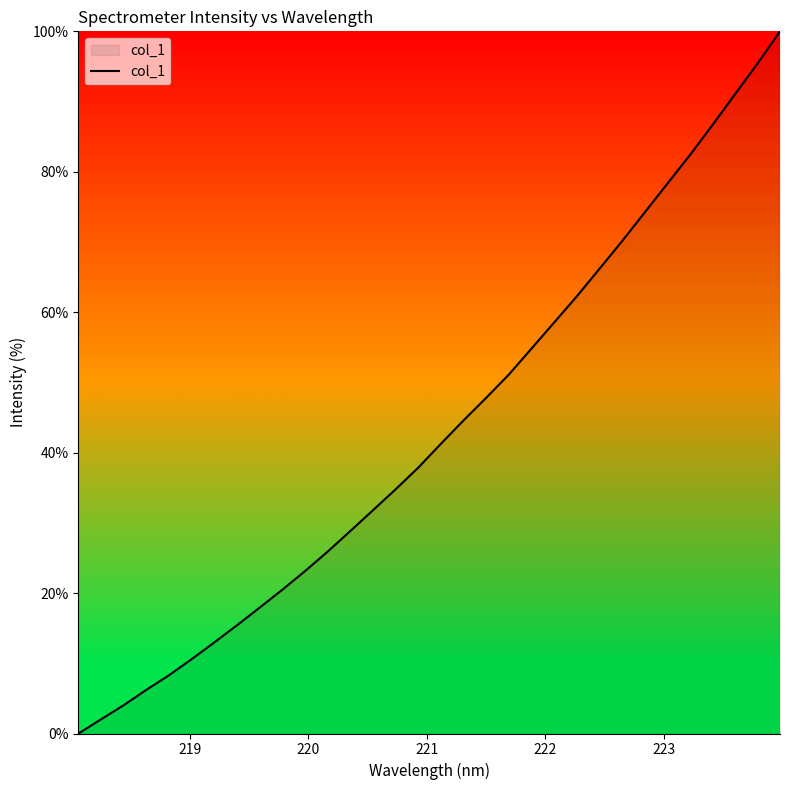

What is the greatest value displayed?

100.0